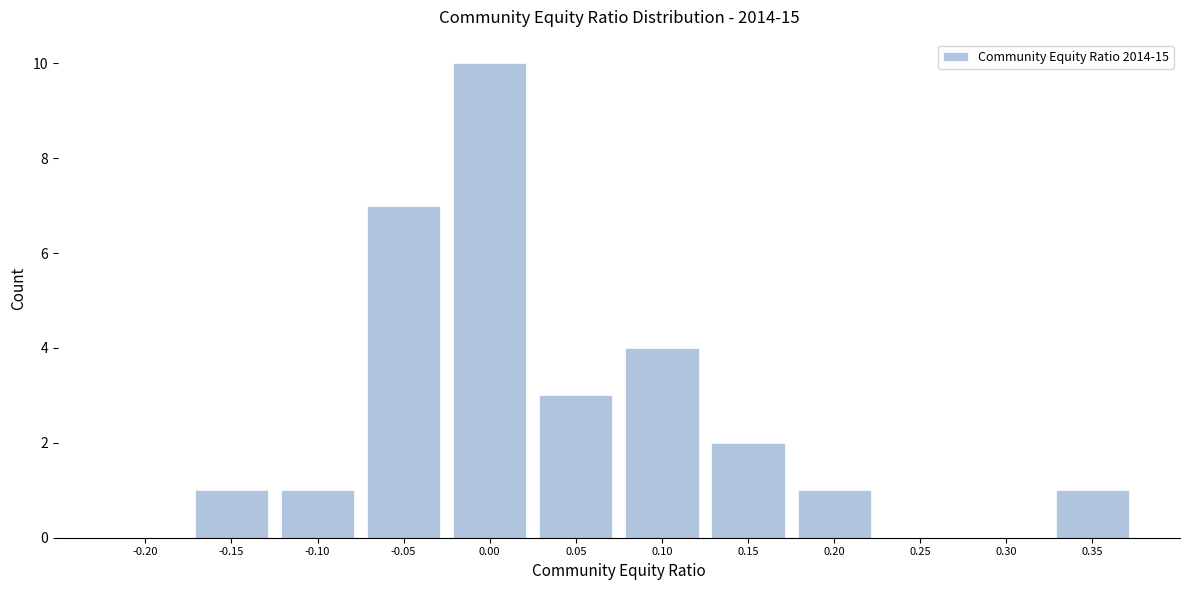

Reading left to right, extract all data points from this chart.

-0.20=0	-0.15=1	-0.10=1	-0.05=7	0.00=10	0.05=3	0.10=4	0.15=2	0.20=1	0.25=0	0.30=0	0.35=1